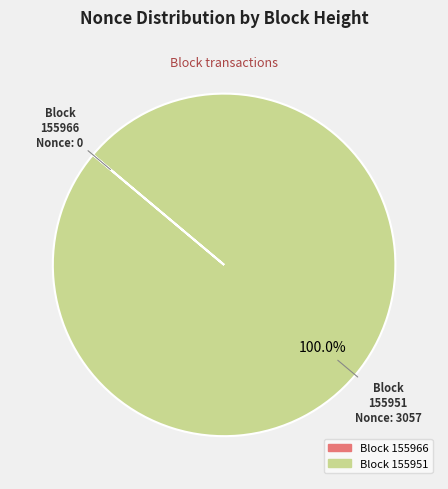

Does any single category account for the majority?

Yes